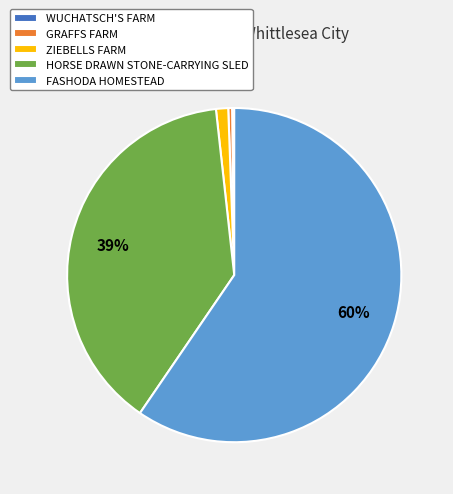

Does any single category account for the majority?

Yes